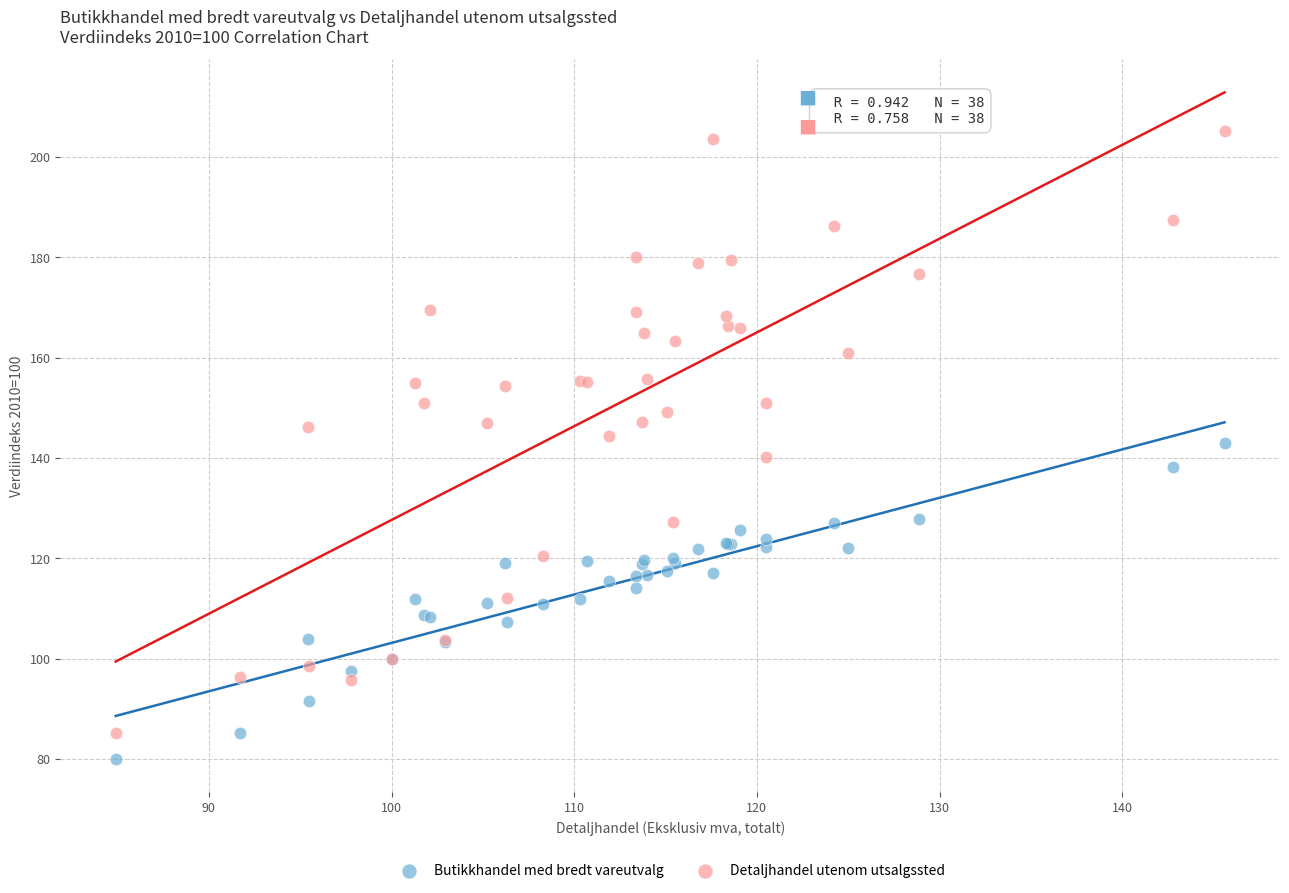

Which series contains the highest Y value?

Detaljhandel utenom utsalgssted